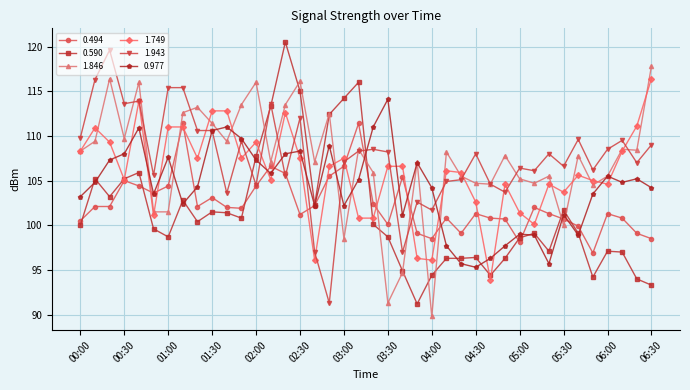

How many distinct data groups are displayed?

6